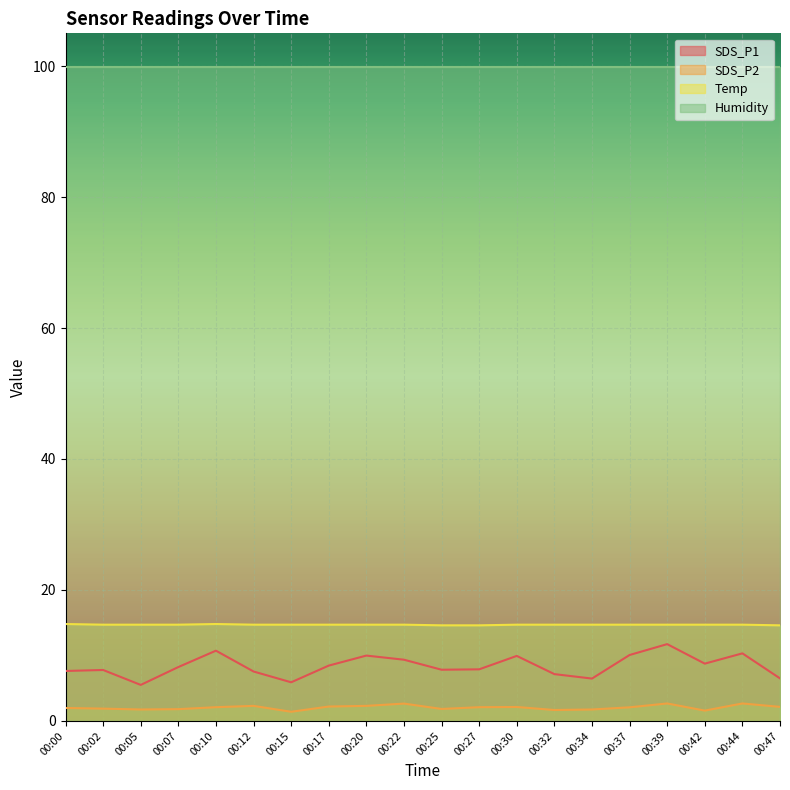

What is the sum of all SDS_P2 values?

41.0